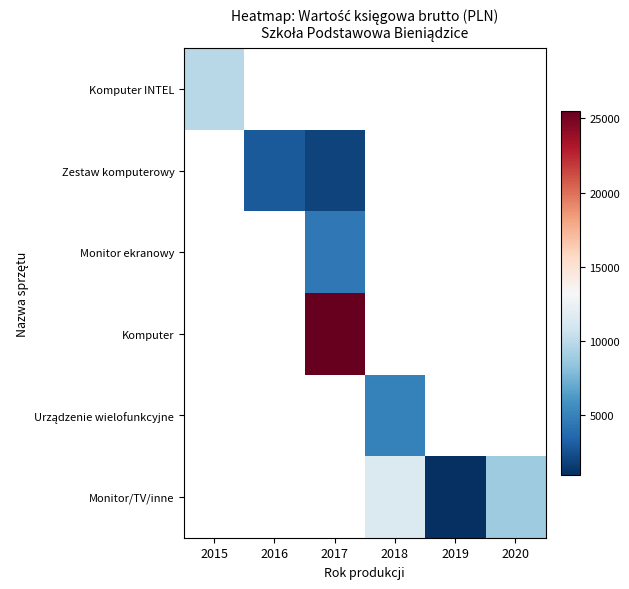

How many values in Zestaw komputerowy are above zero?

2